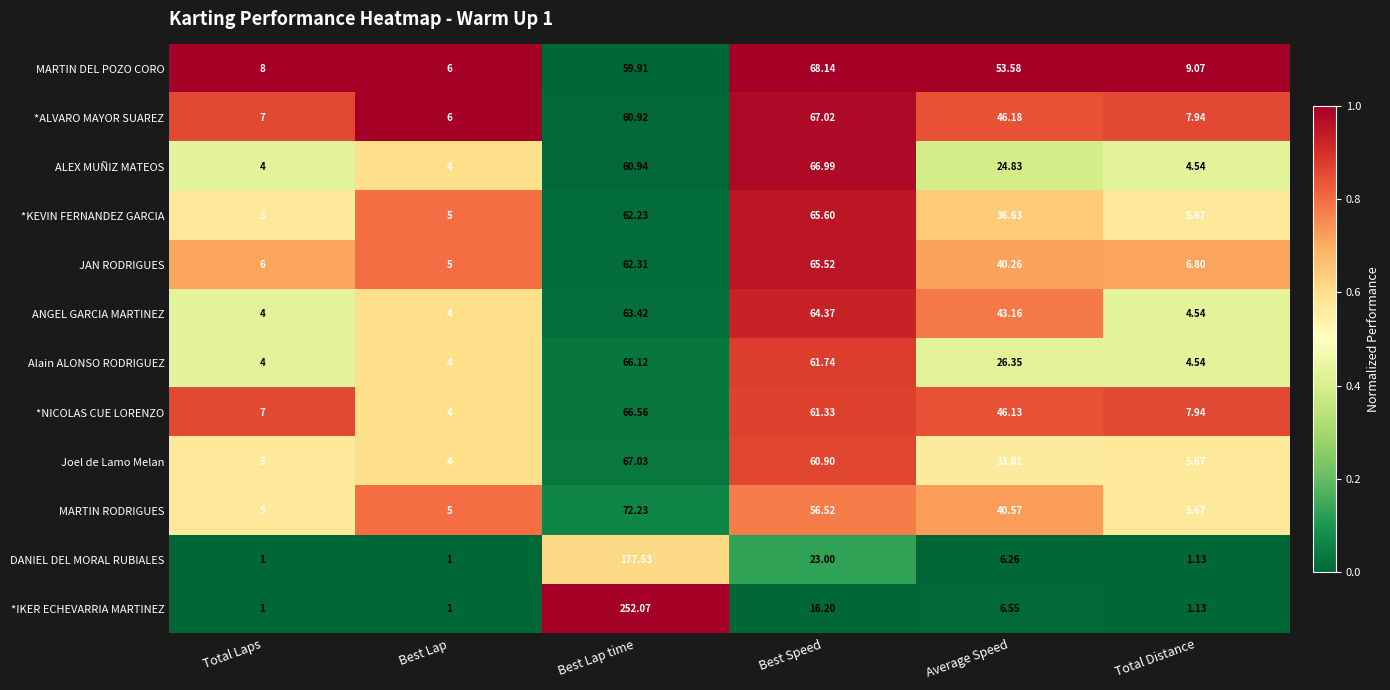

Where does the ALEX MUÑIZ MATEOS series first go above 24?

Best Lap time